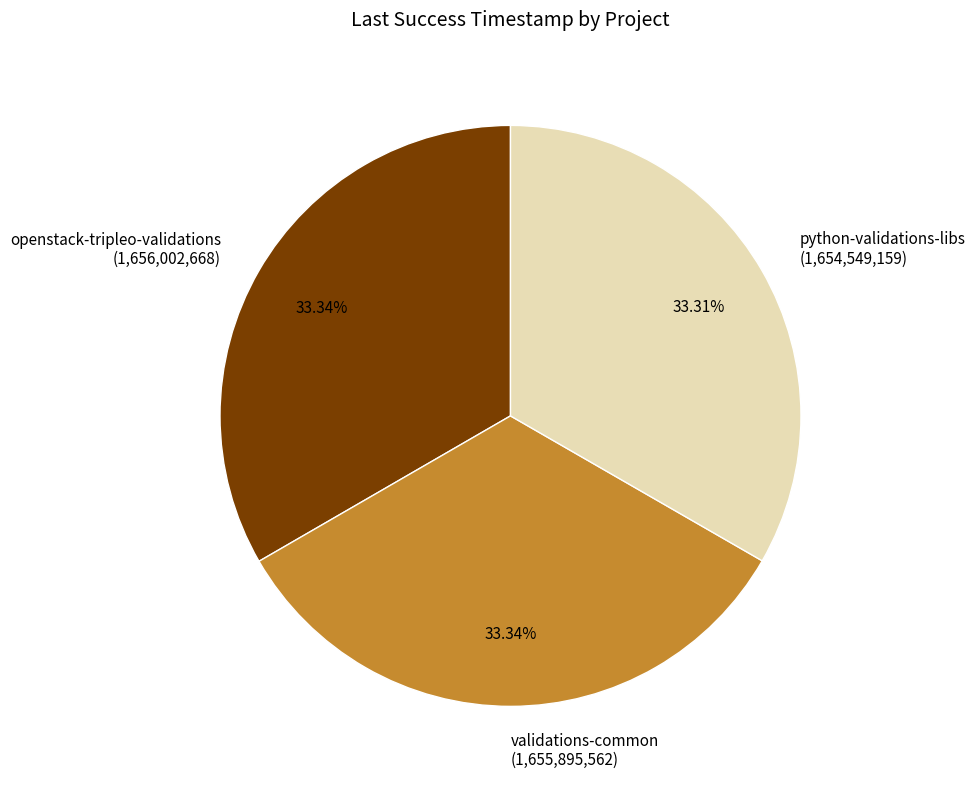

Is there any slice that represents more than half of the pie?

No